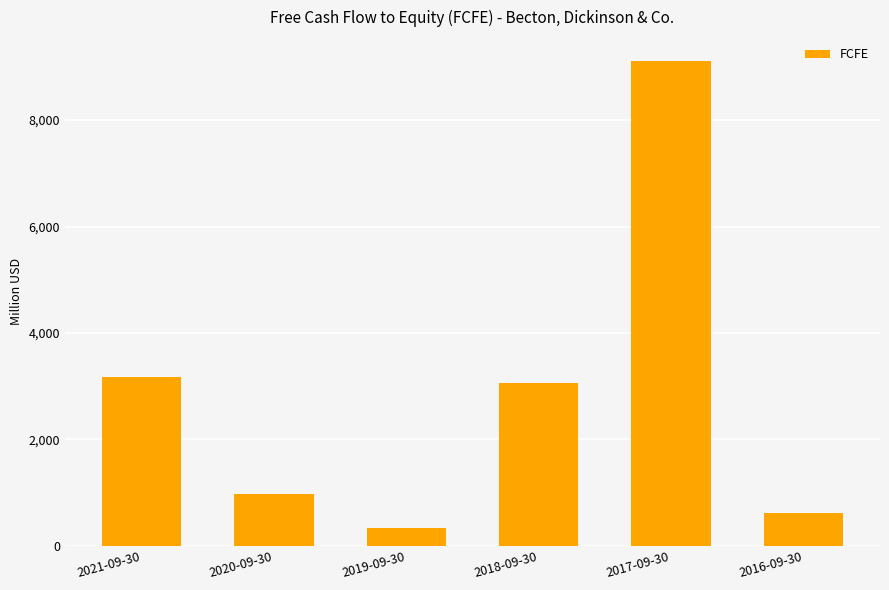

Rank the categories by value from lowest to highest.

2019-09-30, 2016-09-30, 2020-09-30, 2018-09-30, 2021-09-30, 2017-09-30